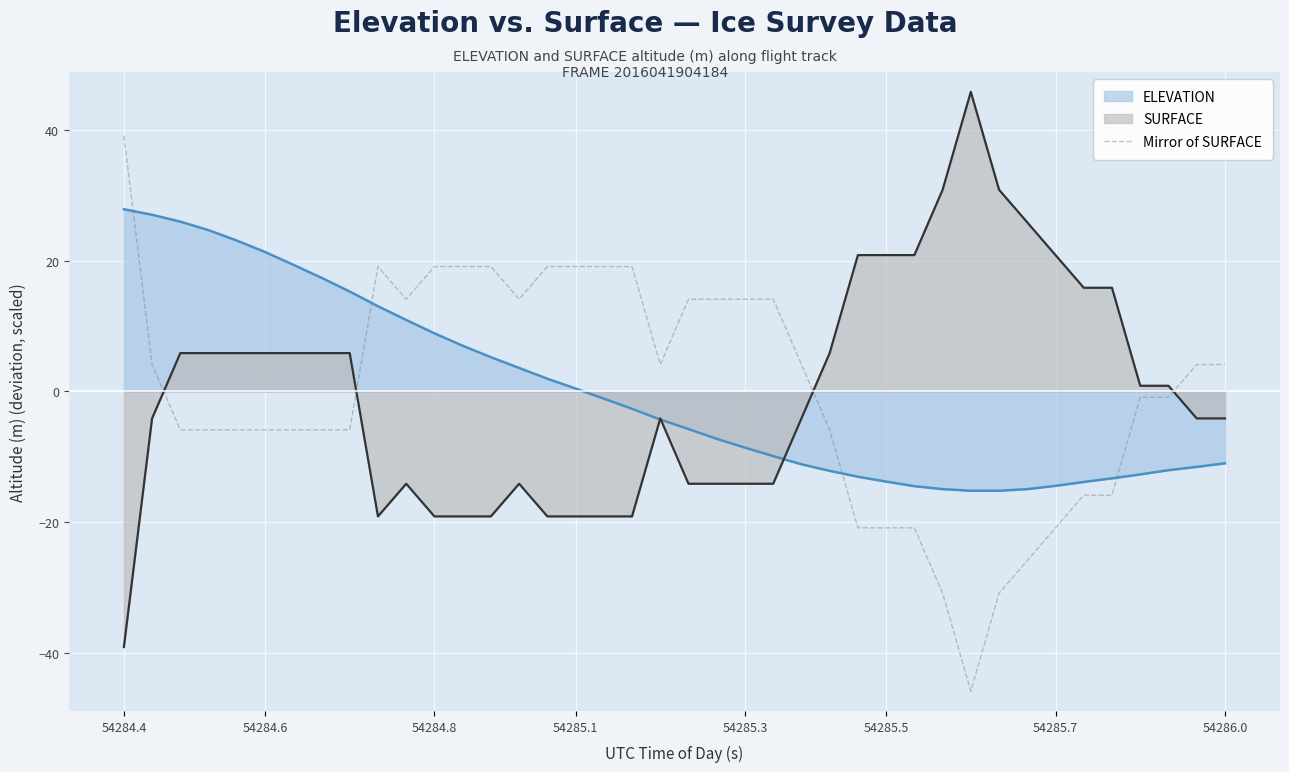

How many values are below zero?

20